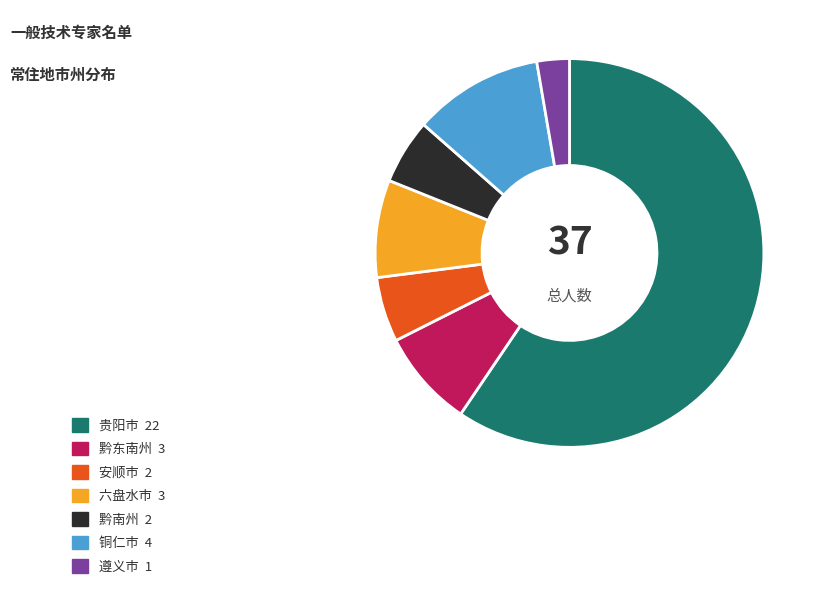

Is there any slice that represents more than half of the pie?

Yes